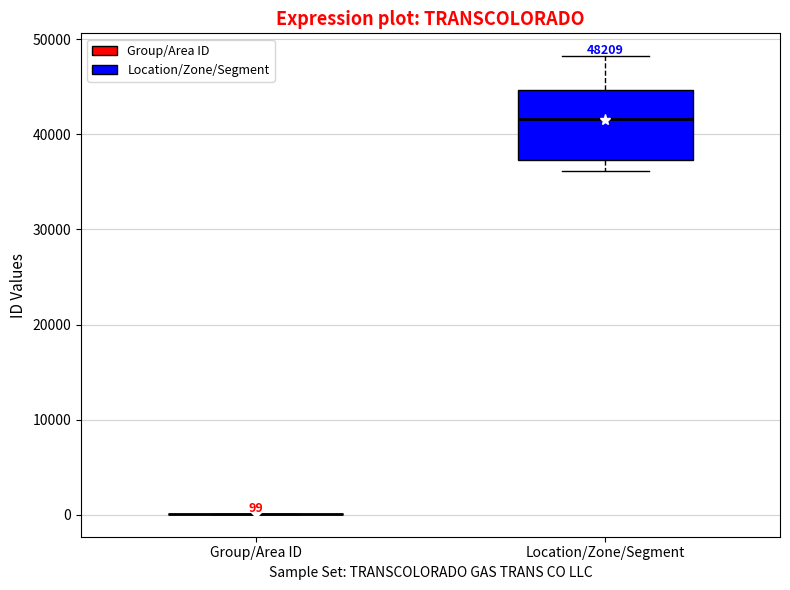

Comparing the boxes themselves (not the whiskers), which one is the tallest?

Location/Zone/Segment